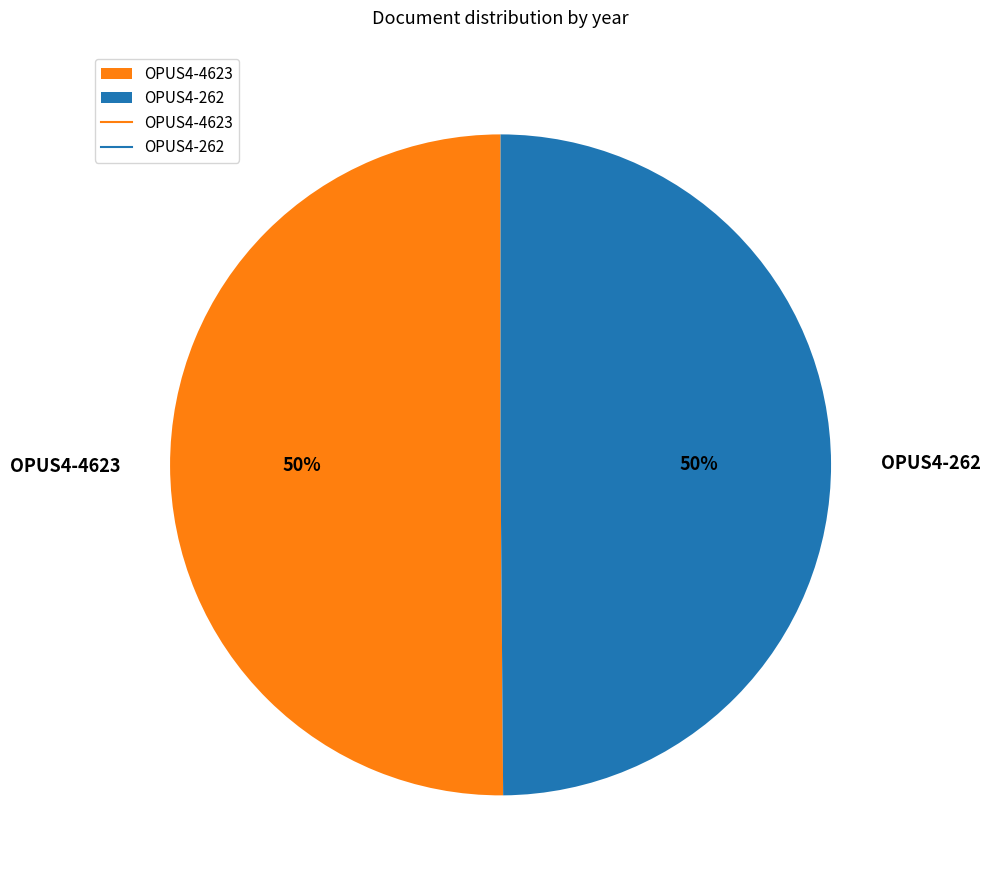

How many segments does this pie chart have?

2